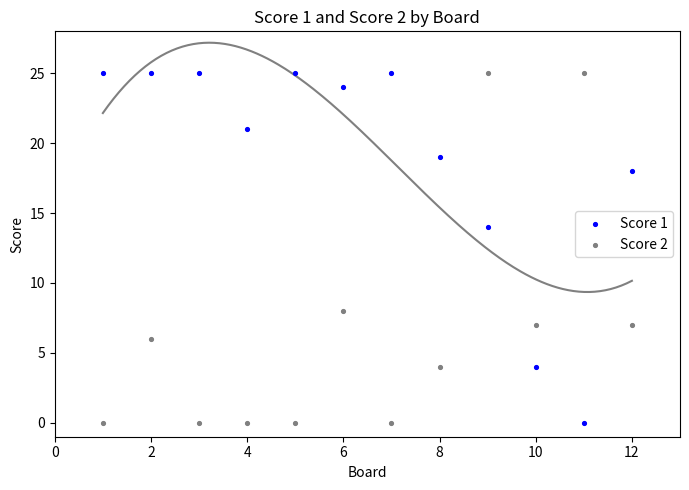

Across all series, what Y value is closest to 12?

14